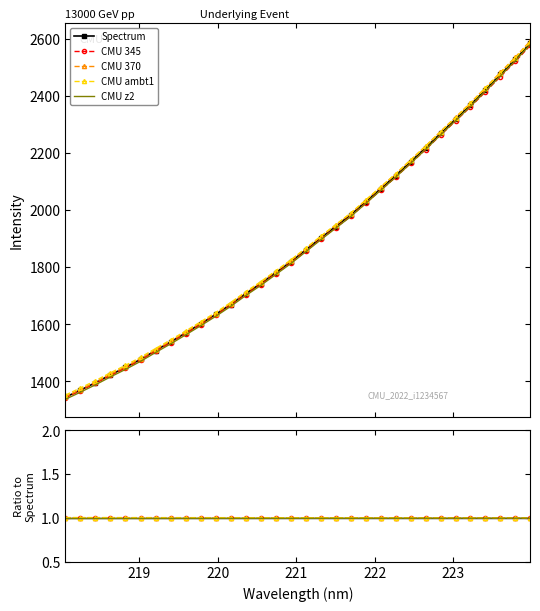

Count the number of data series in this chart.

5